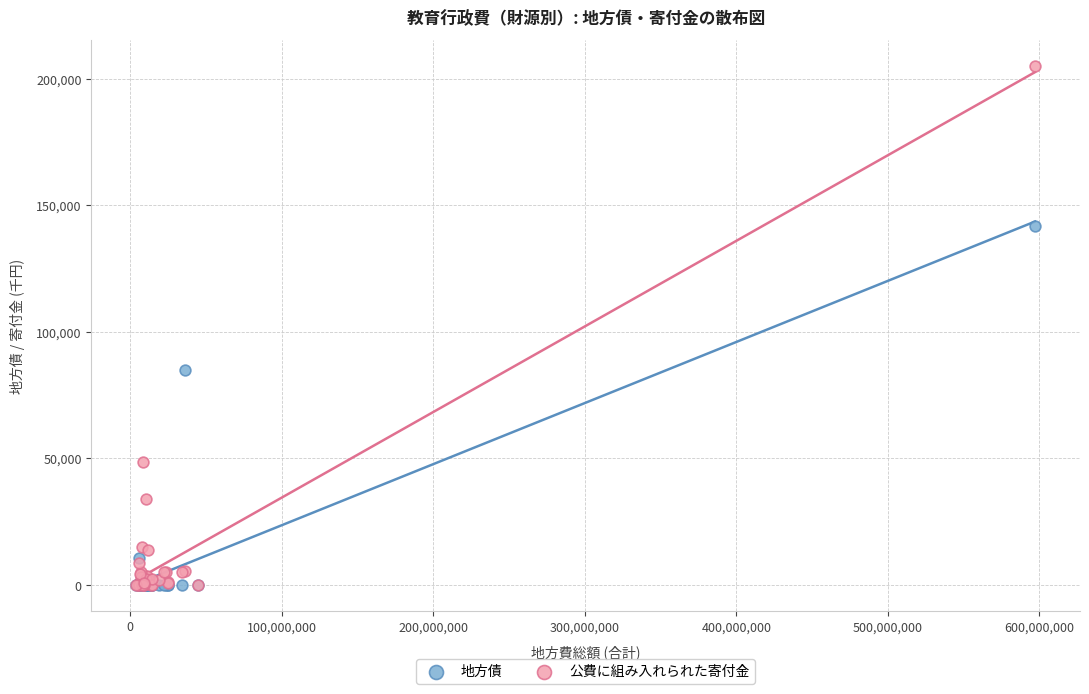

What are all the series names shown in the legend?

地方債, 公費に組み入れられた寄付金